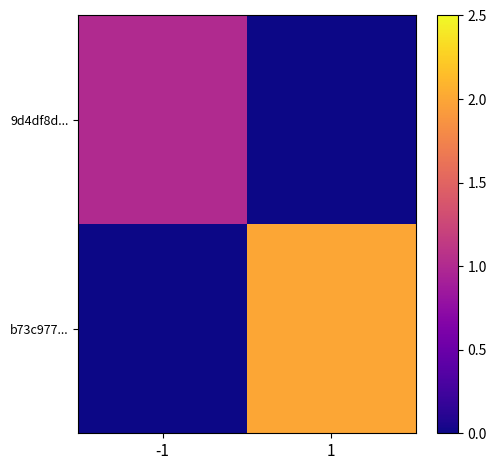

Reading left to right, extract all data points from this chart.

9d4df8d...: -1=1	1=0
b73c977...: -1=0	1=2